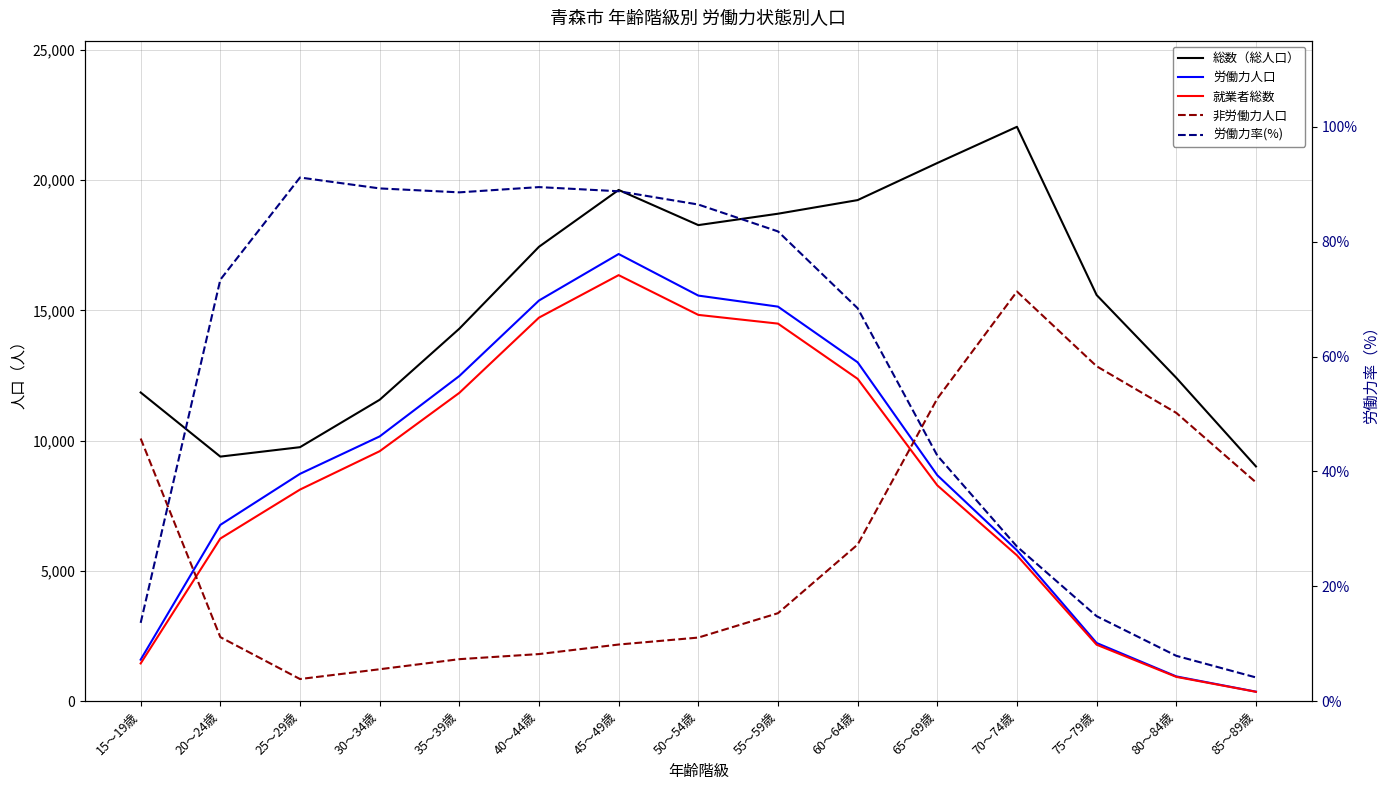

True or false: 就業者総数 has more than 2 points higher than both neighbors.

False